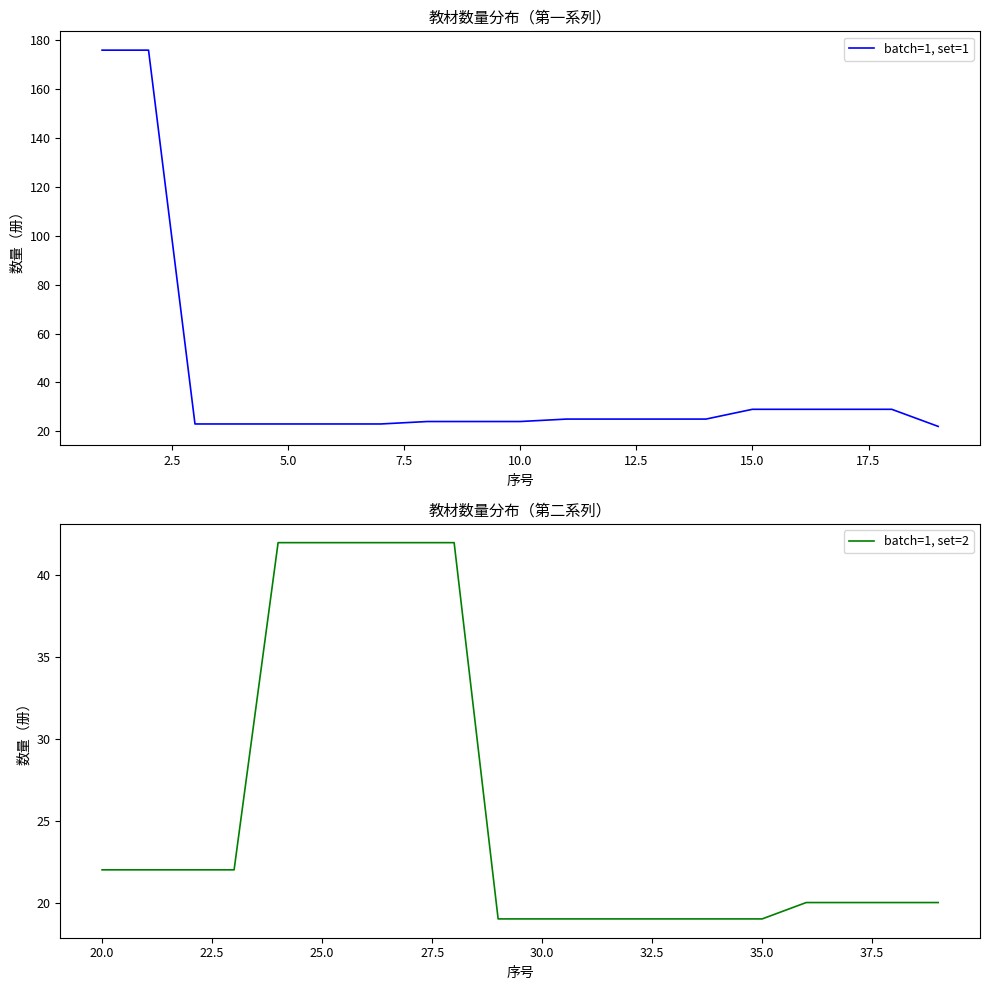

Which category has the highest value across all series?

1